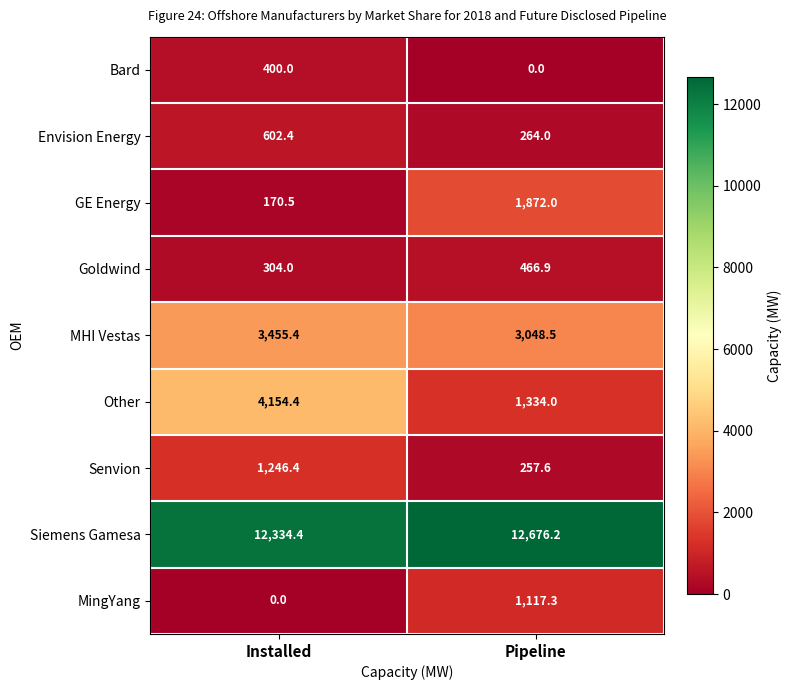

True or false: MingYang has a value of 0.0 at Installed.

True